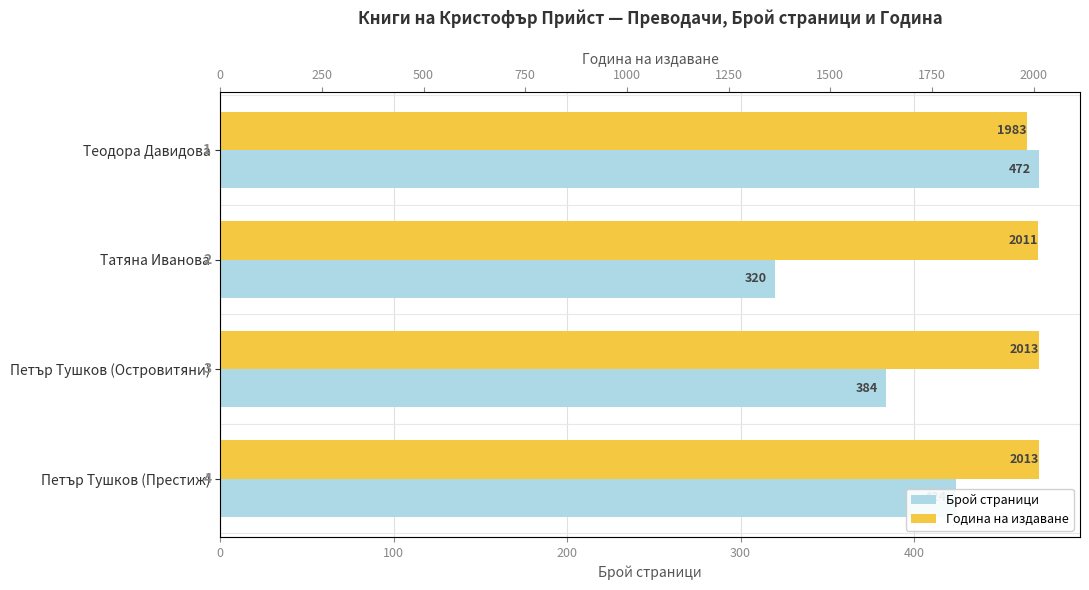

At Татяна Иванова, list the series in order from smallest to largest.

pageCount, publishingYear